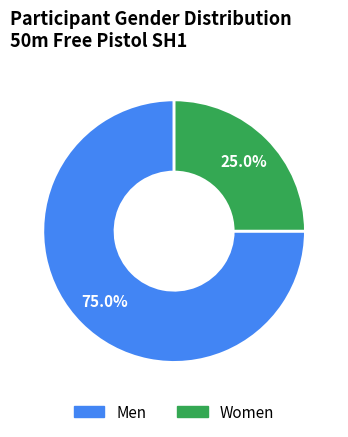

What percentage is the Men slice, to the nearest percent?

75%